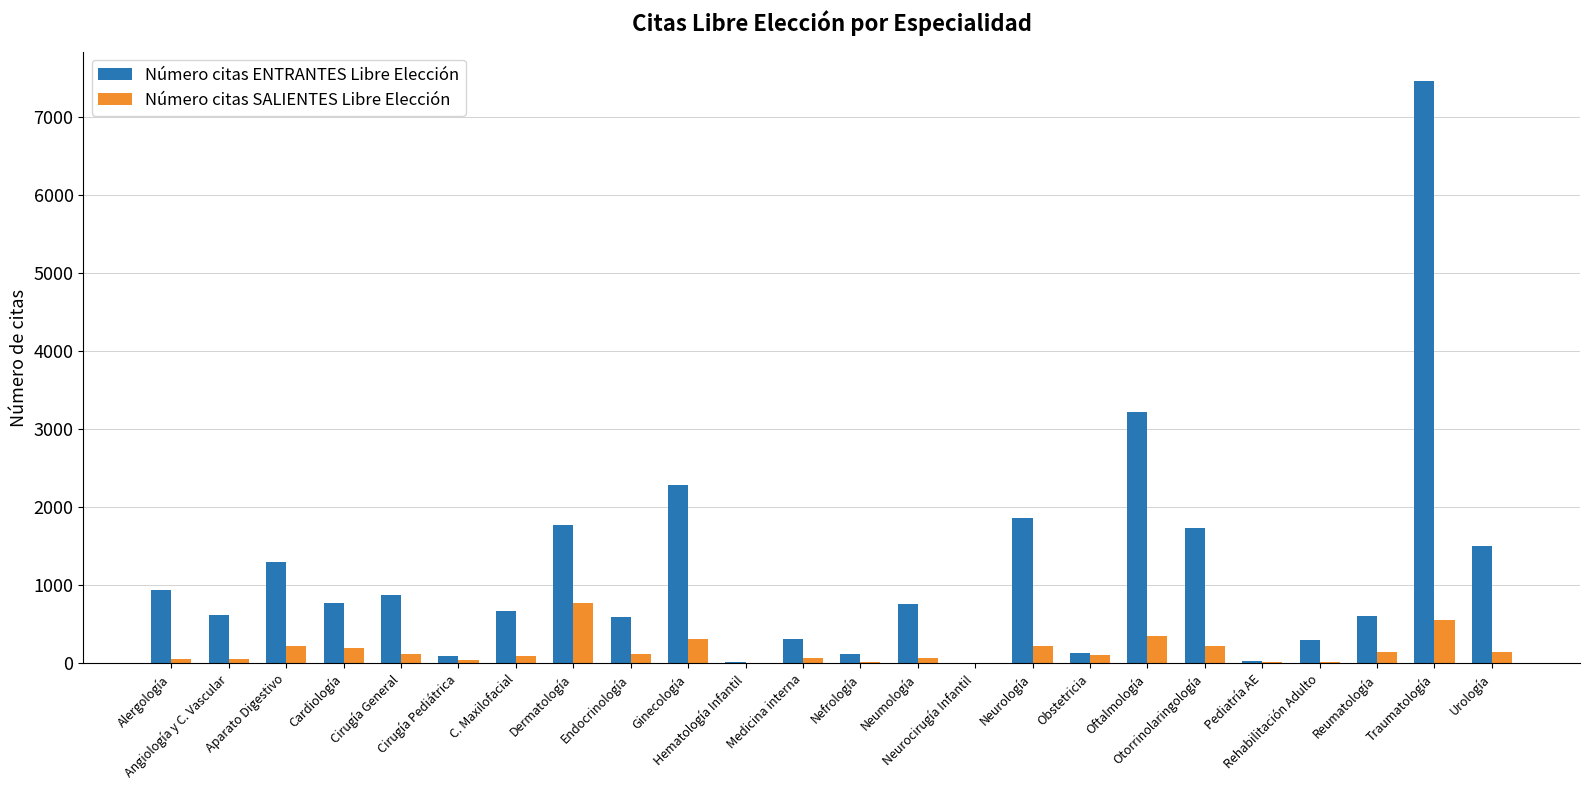

What value does the Número citas ENTRANTES Libre Elección series have at Cirugía General, to the nearest 50?

850